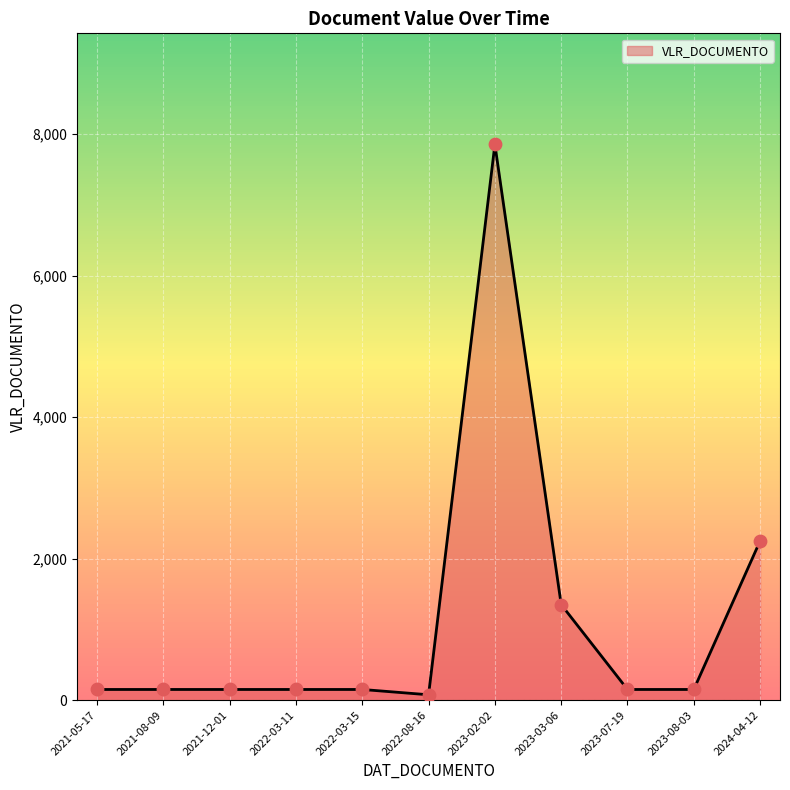

What is the ratio of the value at 2023-08-03 to the value at 2021-08-09?

1.0